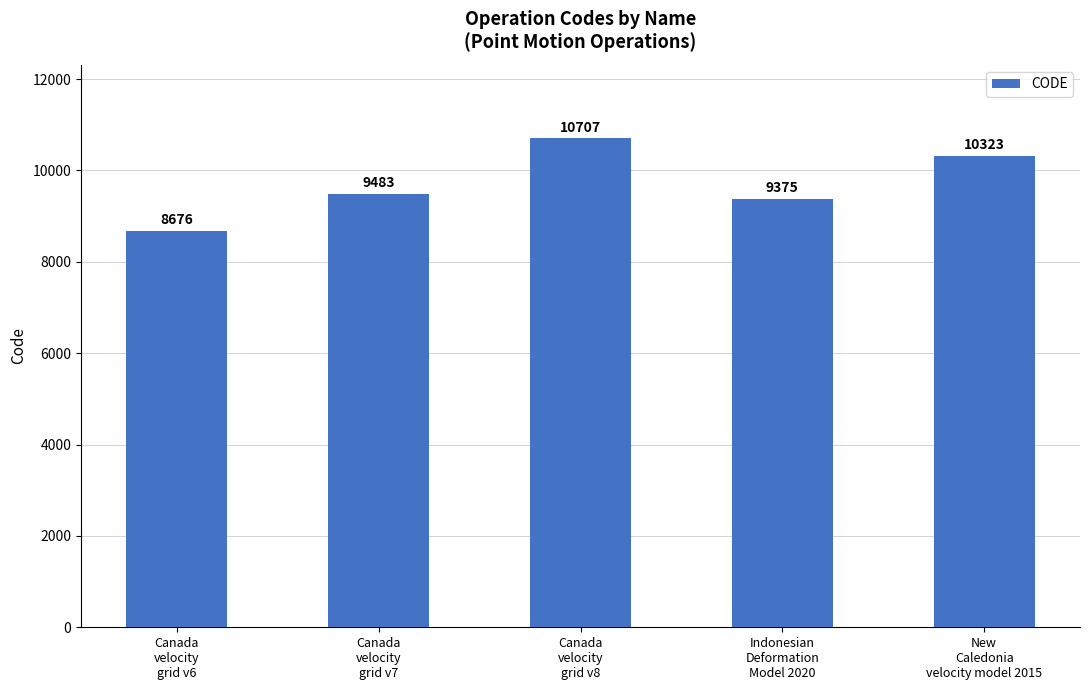

List the labels in order of value, smallest first.

Canada
velocity
grid v6, Indonesian
Deformation
Model 2020, Canada
velocity
grid v7, New
Caledonia
velocity model 2015, Canada
velocity
grid v8